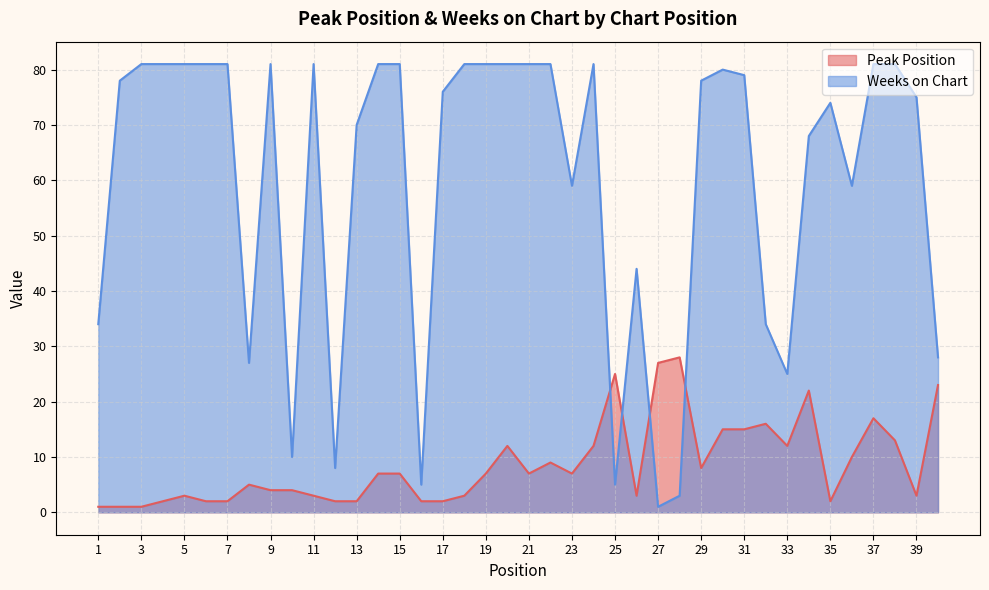

True or false: Peak Position has more than 0 interior local peaks.

True